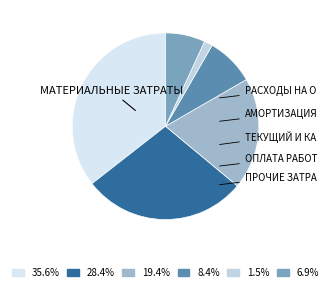

How many slices are in this pie chart?

6